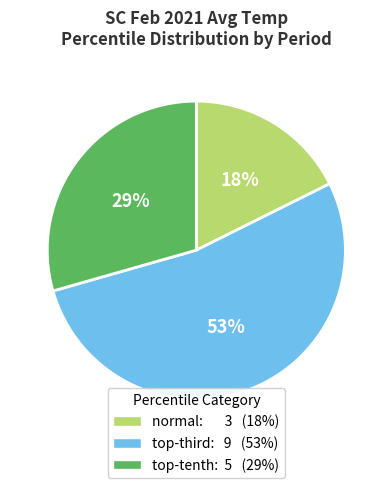

Does any single category account for the majority?

Yes